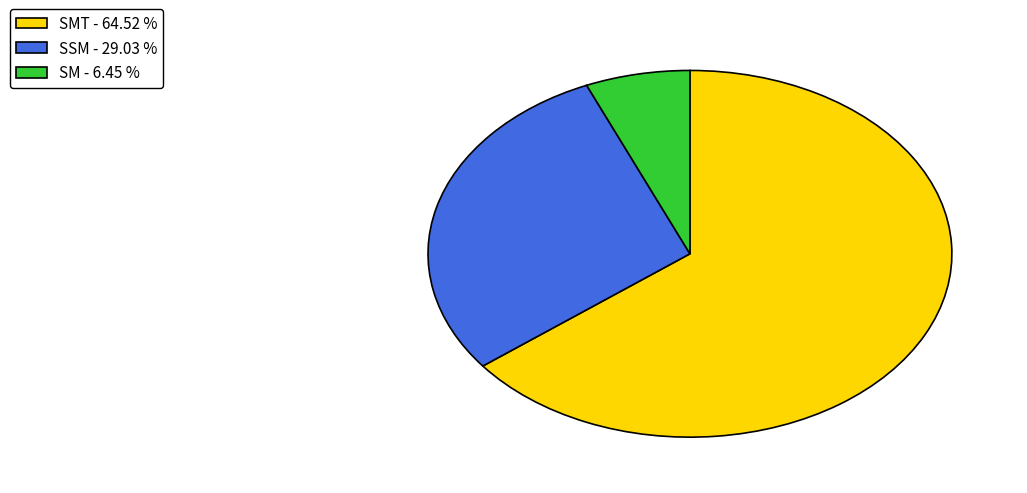

Which slice is the largest?

SMT - 64.52 %